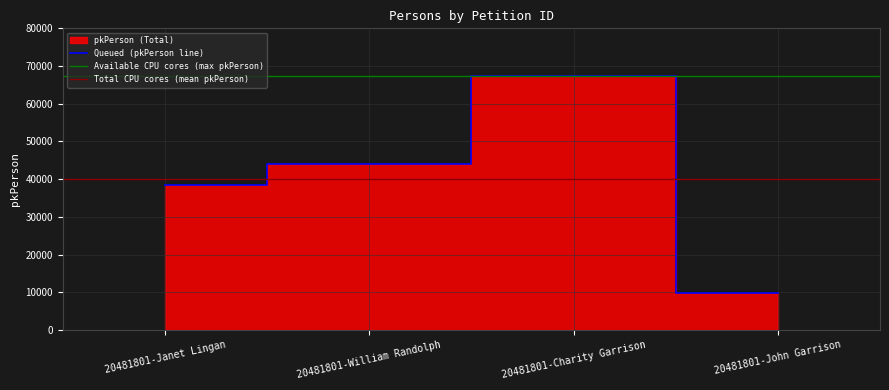

How many data points does each series have?

4